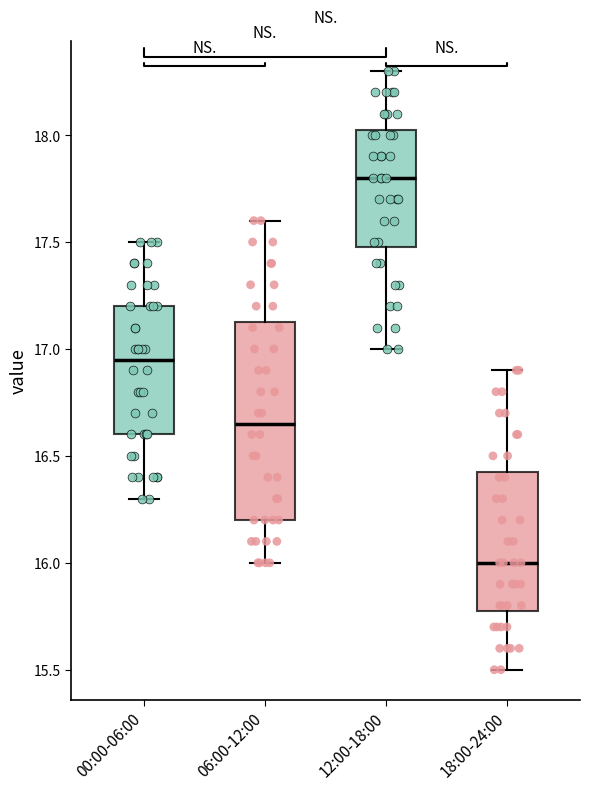

Where does the upper whisker of the box for 12:00-18:00 end on the y-axis? The values are not printed on the chart, so give them approximately, as read against the axis.

18.30